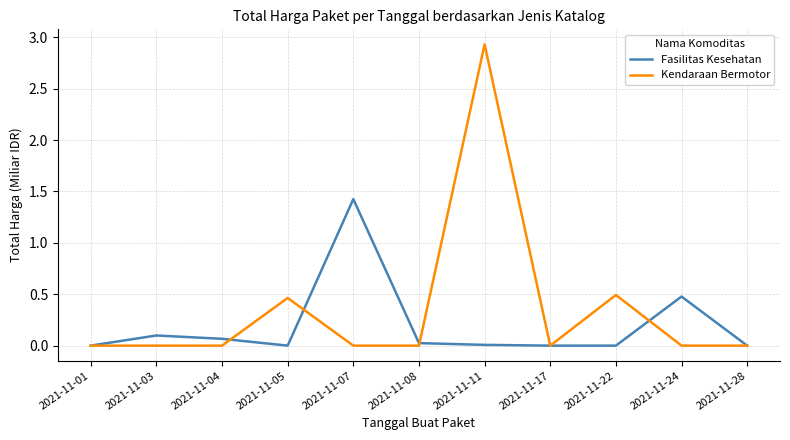

What is the difference between the maximum and second lowest values in the Fasilitas Kesehatan series?

1.4